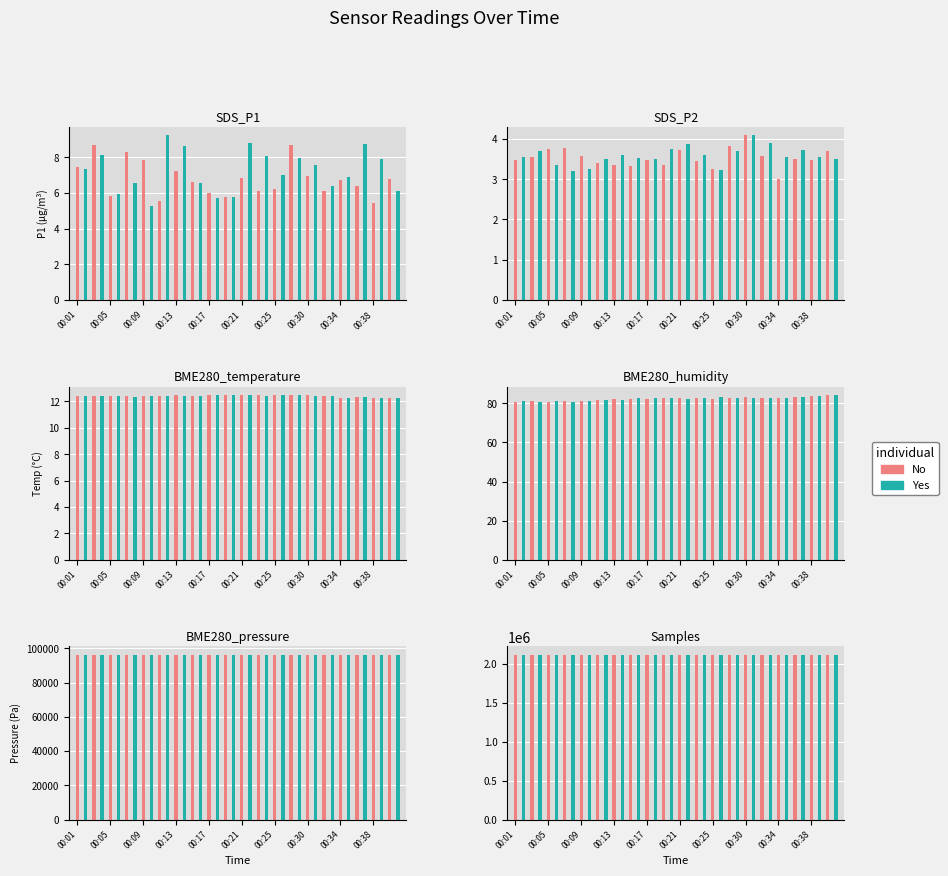

Reading right to left, extract all data points from this chart.

No: 2105794	2114066	2105906	2113847	2105713	2105238	2113900	2113765	2114055	2114746	2114838	2114997	2114869	2114739	2114849	2115314	2114801	2114913	2115062	2114366
Yes: 2106478	2114920	2114835	2104959	2106123	2114920	2105973	2114031	2114761	2115016	2114922	2114927	2114156	2114486	2114654	2114598	2114865	2114287	2114892	2114107